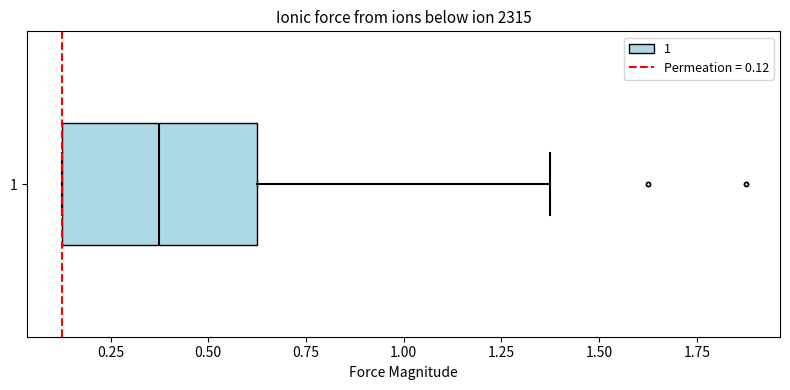

Read this box plot against the x-axis: the position of the median line, the range covered by the box, and the ends of both whiskers. The values are not printed on the chart, so give them approximately, as read against the axis.

median 0.40, box 0.15 to 0.65, whiskers 0.15 to 1.40